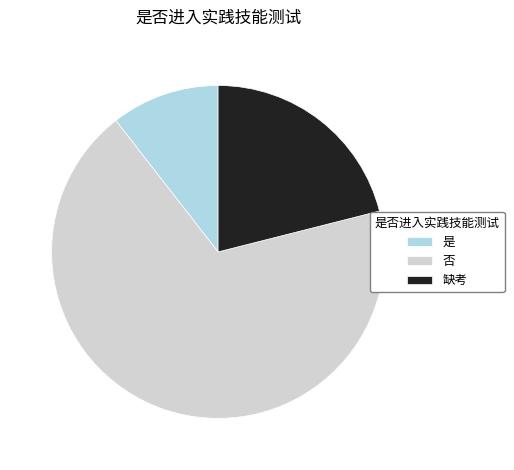

Is there any slice that represents more than half of the pie?

Yes